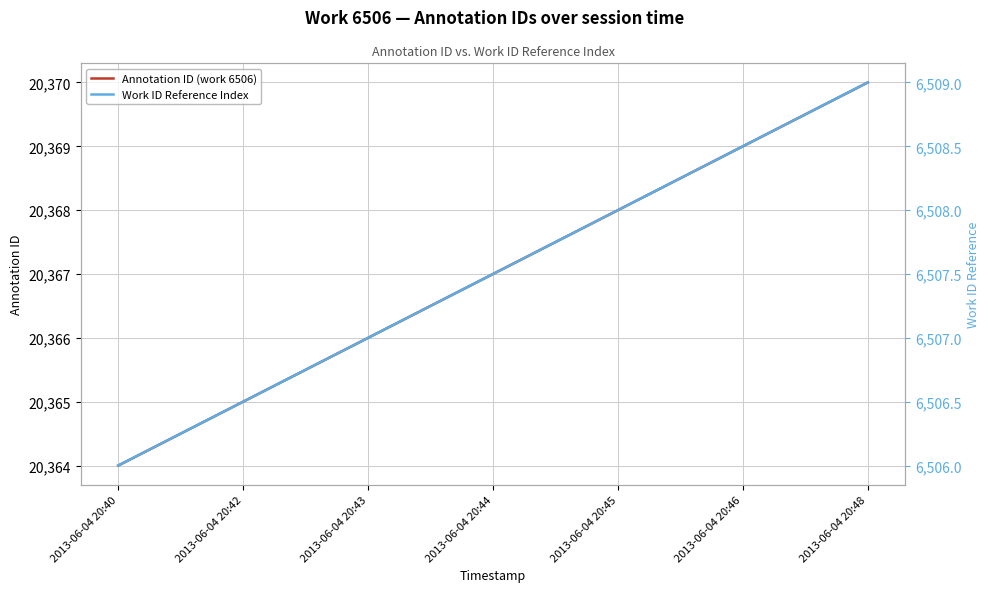

What value does the Work ID Reference Index series have at 2013-06-04 20:48?

6509.0